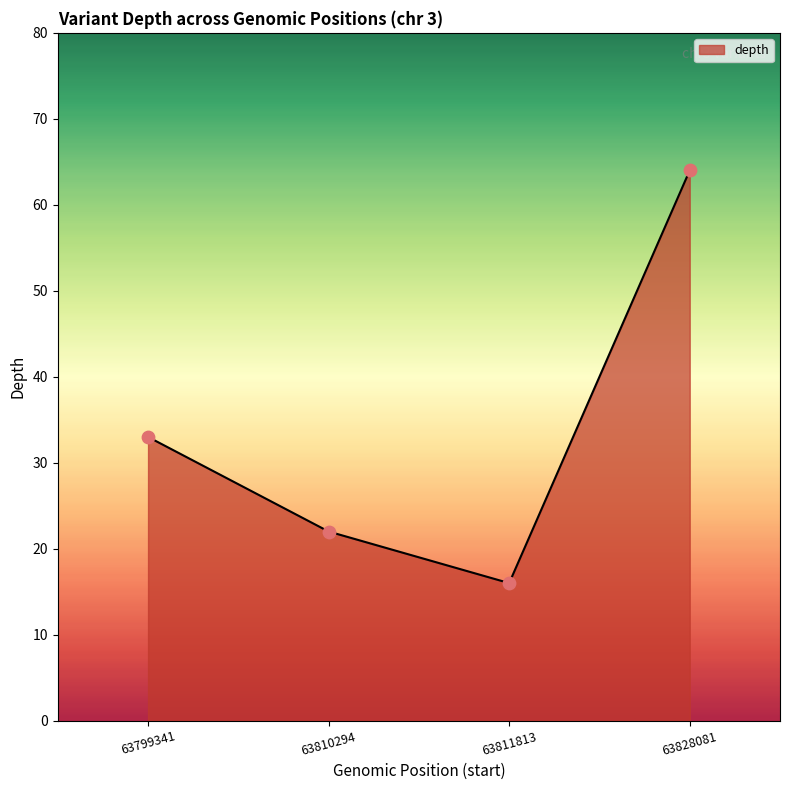

What is the change in value from 63811813 to 63828081?

+48